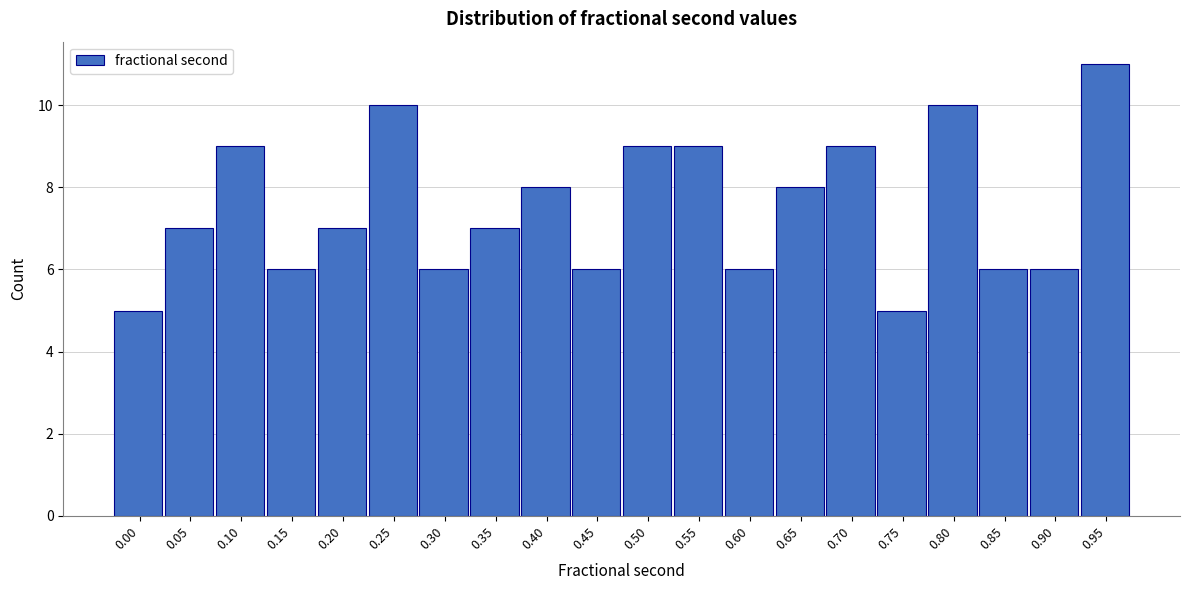

Reading left to right, what are all the values shown in this chart?

5	7	9	6	7	10	6	7	8	6	9	9	6	8	9	5	10	6	6	11